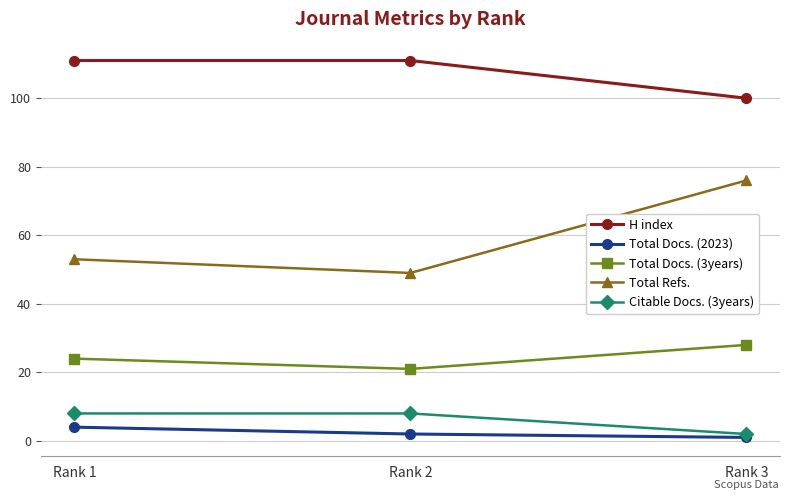

What is the difference between the maximum and minimum values in the Total Docs. (3years) series?

7